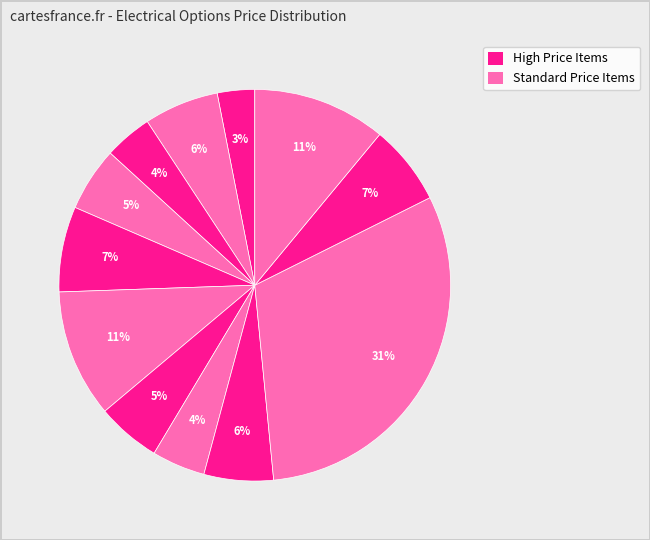

How many slices are in this pie chart?

12